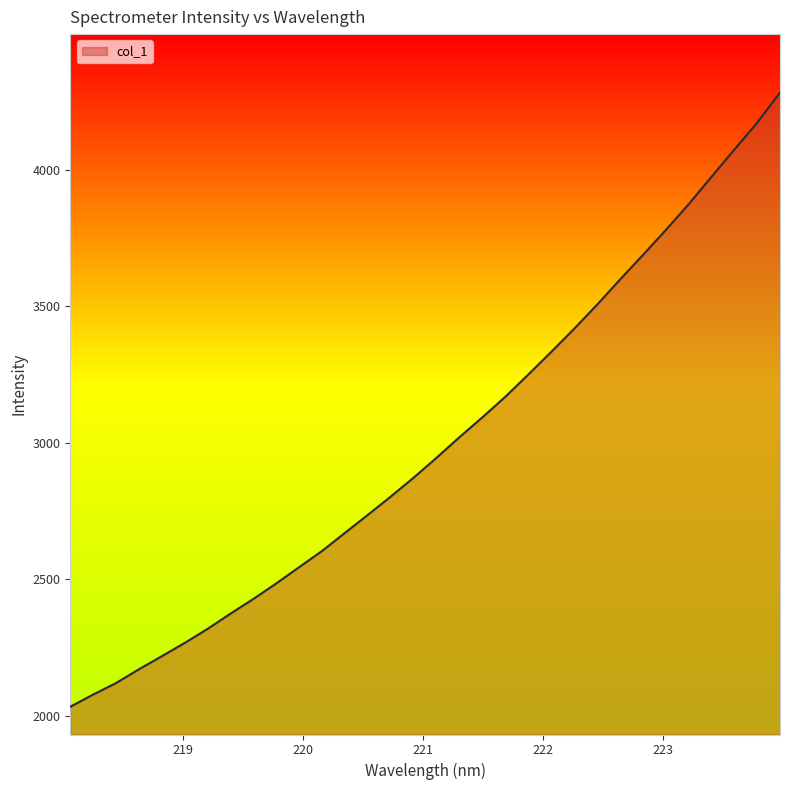

What is the difference between the maximum and minimum values?

2249.9